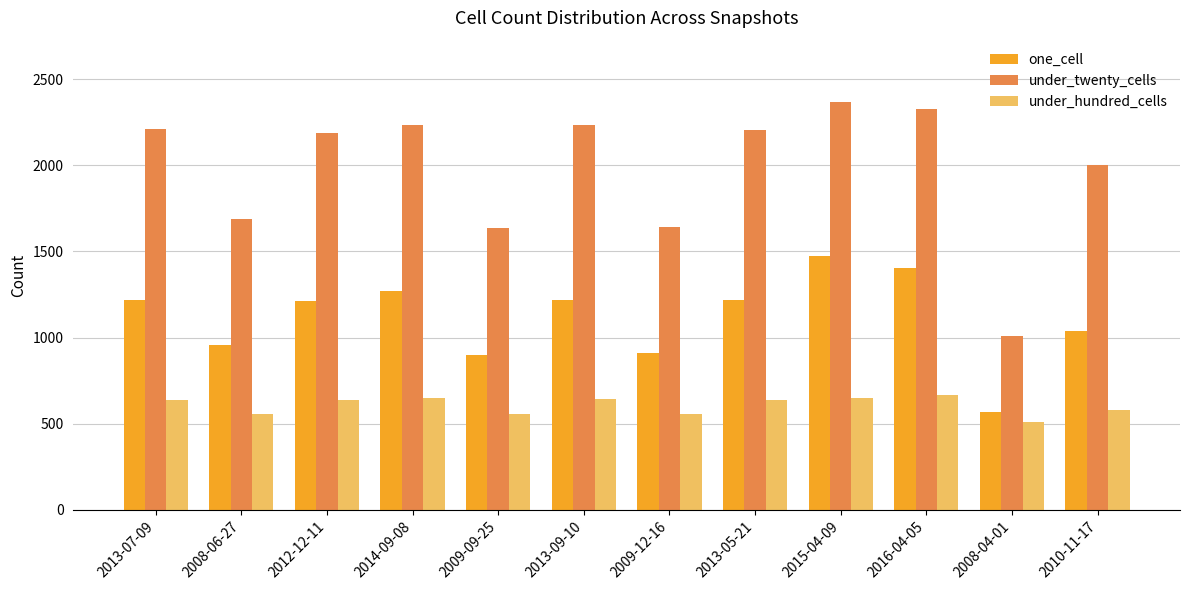

What is the maximum value shown in the chart?

2368